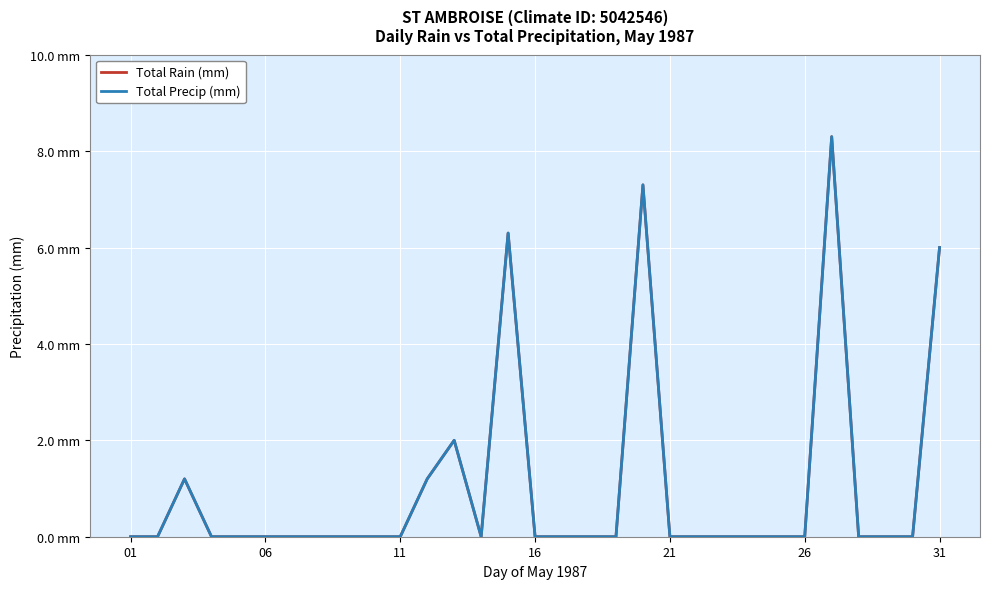

Which category has the lowest value in the Total Rain (mm) series?

01